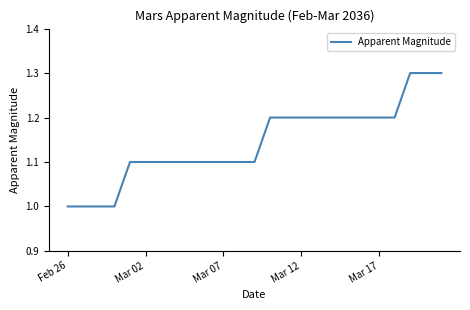

What is the maximum value shown in the chart?

1.3